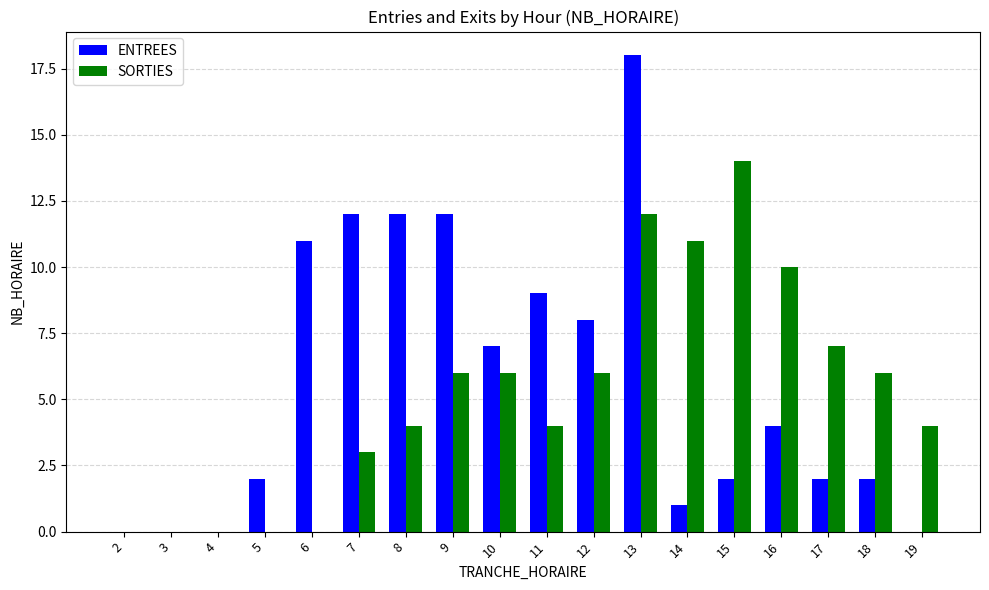

What is the average value of the ENTREES series?

6